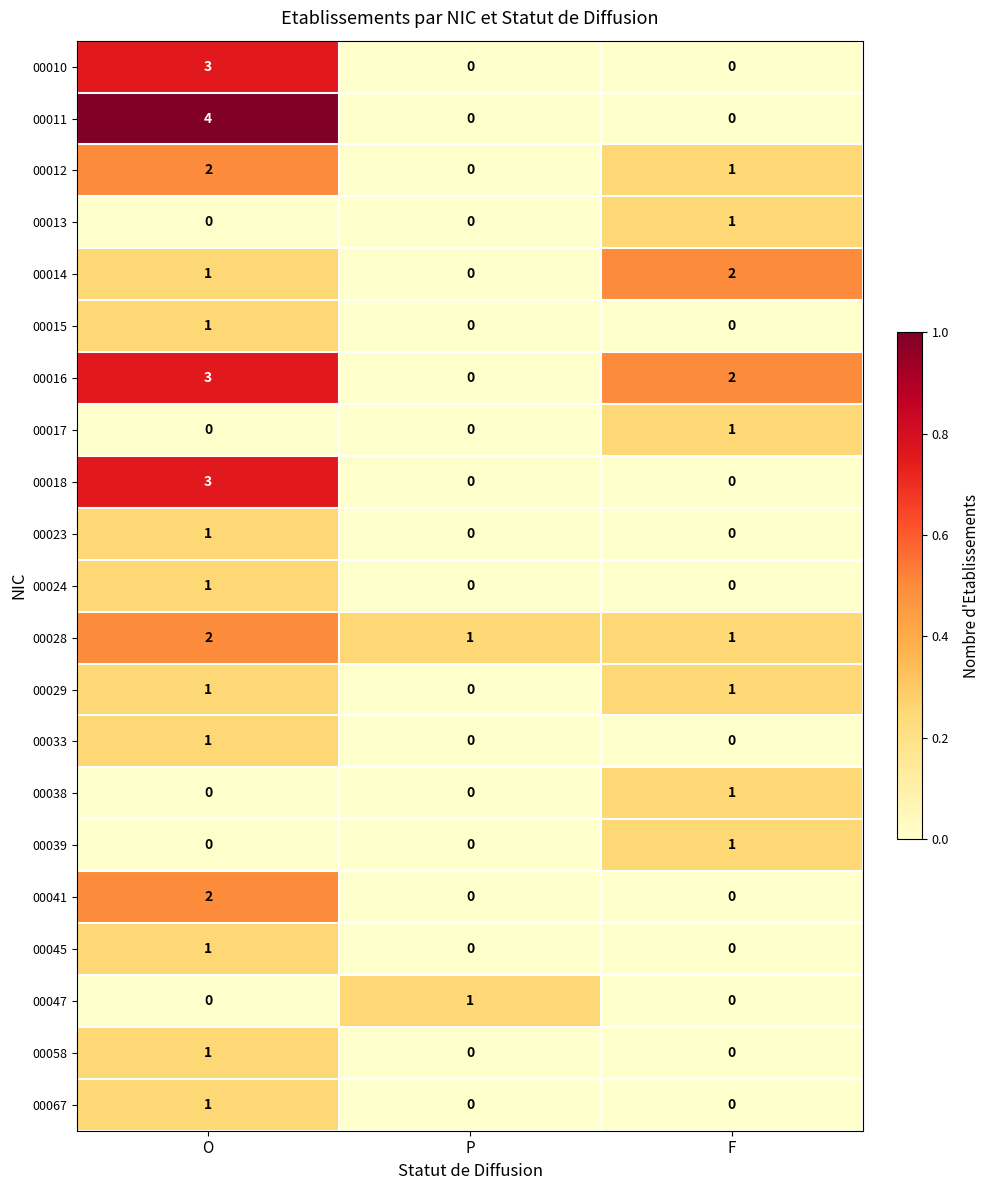

Count the 00018 values in the range 0 to 3.

3